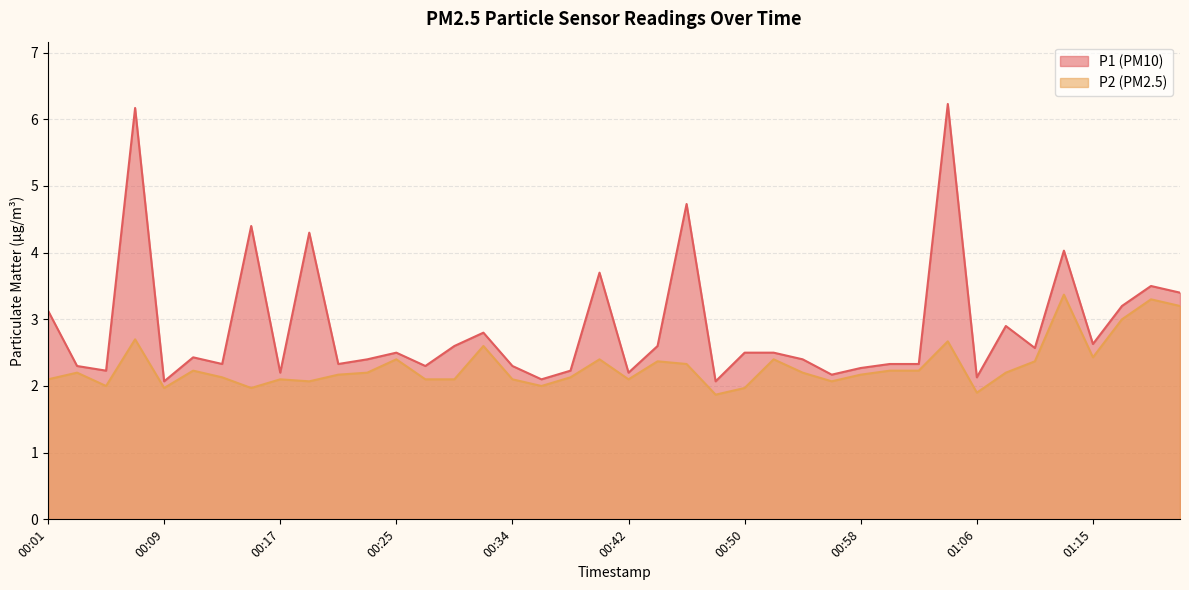

What is the minimum value shown in the chart?

1.9